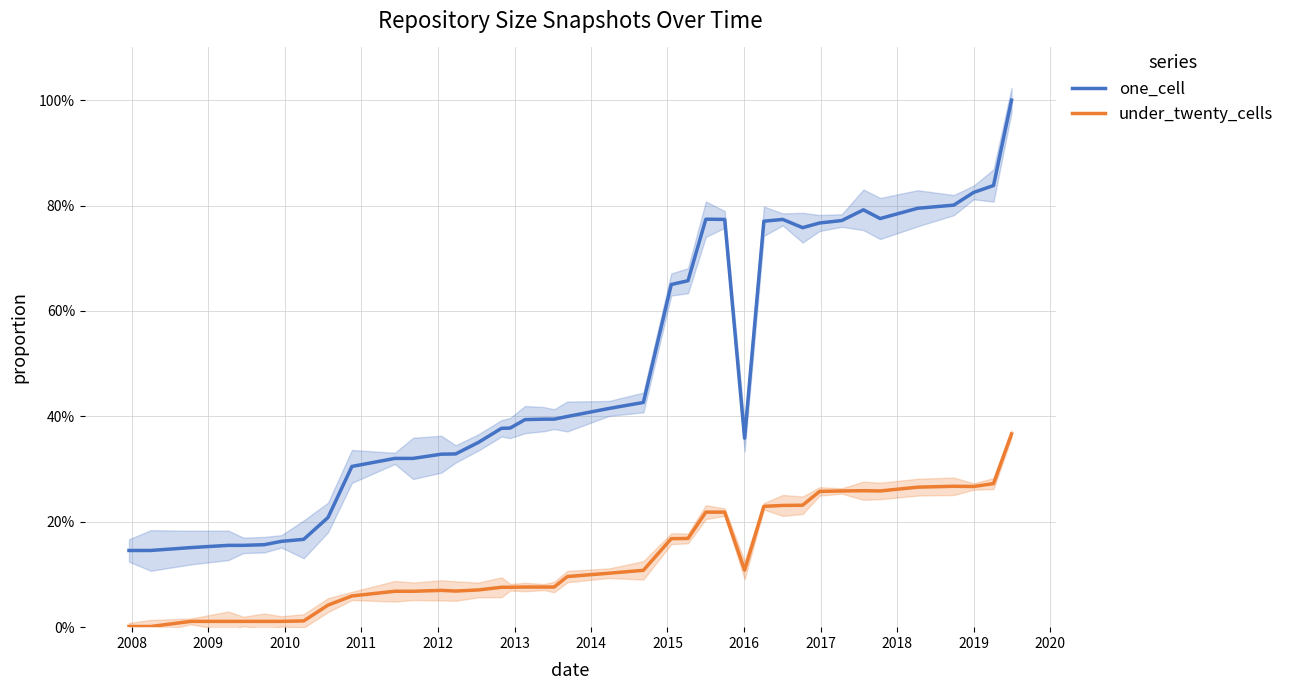

What is the difference between the maximum and minimum values in the under_twenty_cells series?

0.4